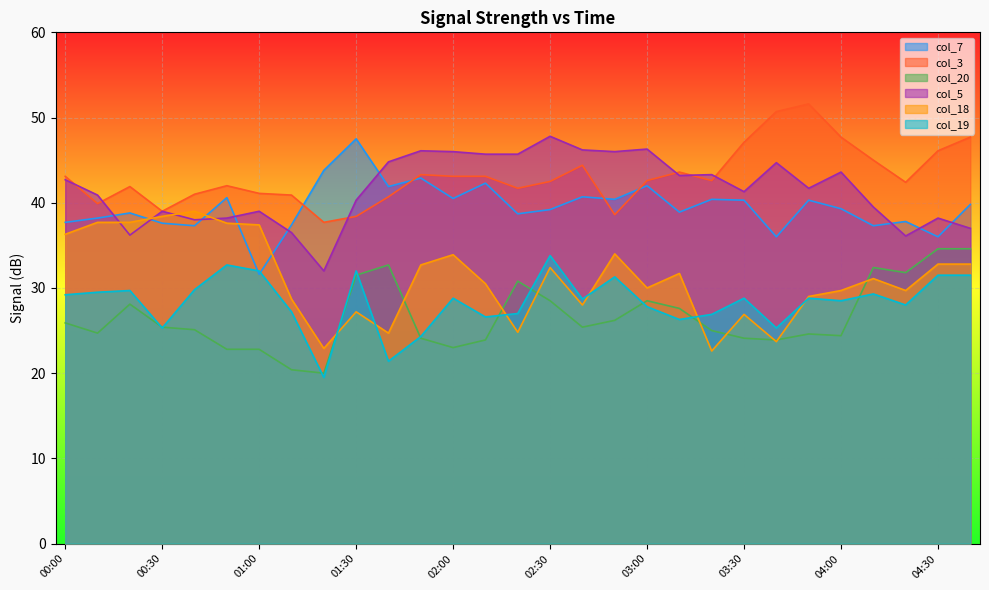

What is the difference between the second highest and second lowest values in the col_3 series?

12.3